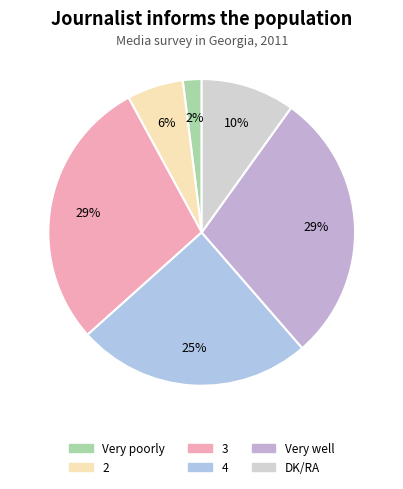

What portion of the pie excludes Very well?

71.3%